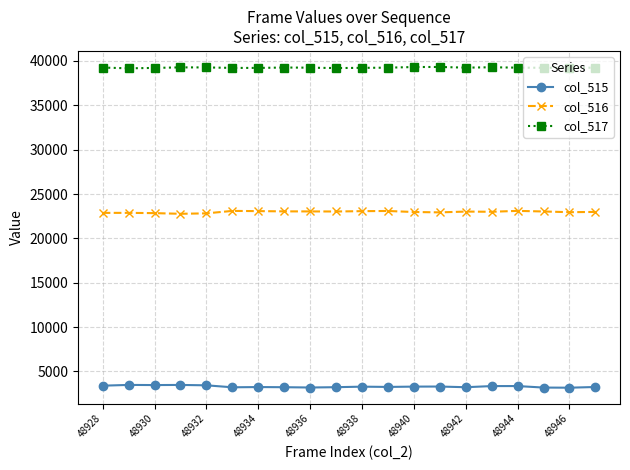

What is the value of the col_517 point at the 7th from the left?

39214